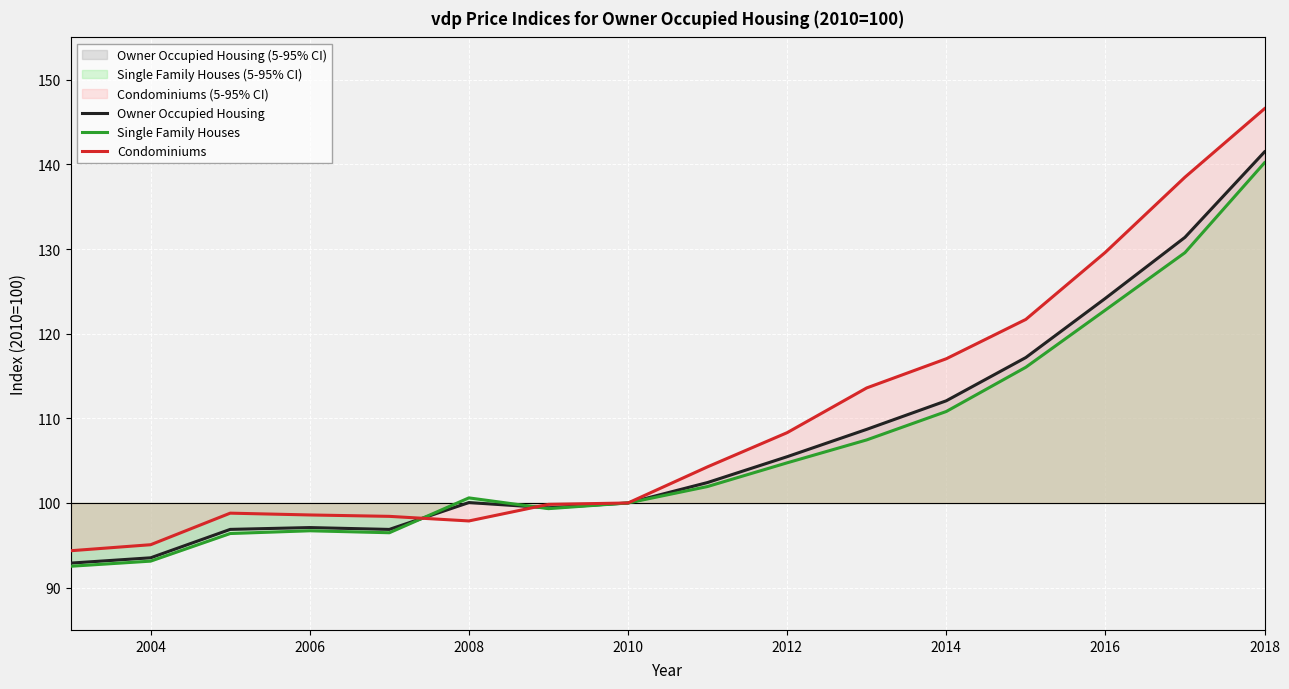

What is the total value across all series at 2014?

339.9